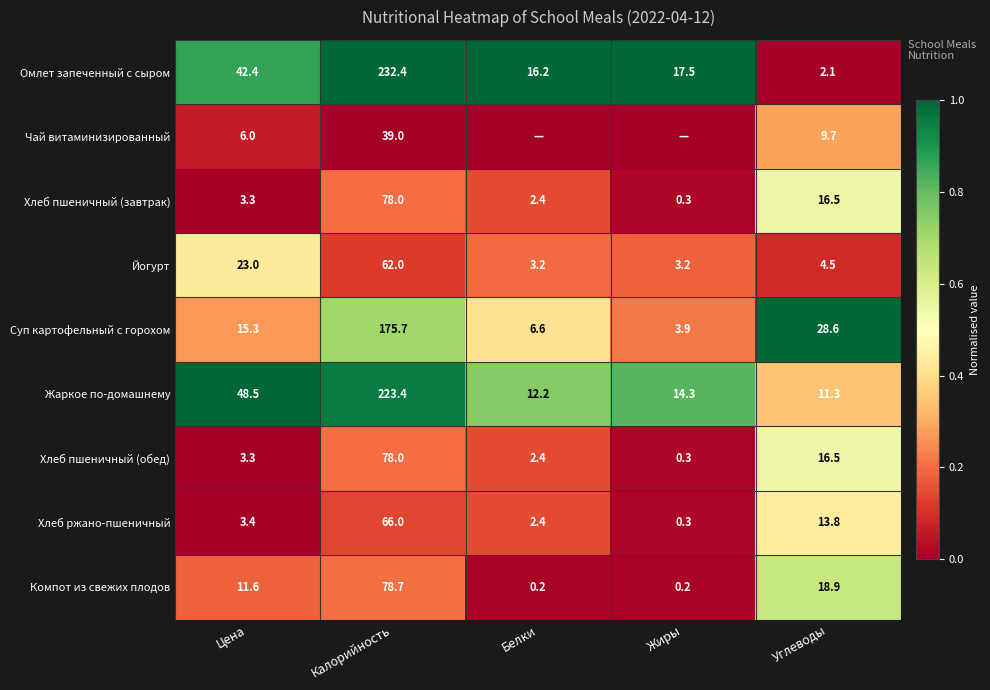

Is the value of Омлет запеченный с сыром at Углеводы greater than the value of Хлеб ржано-пшеничный at Цена?

No